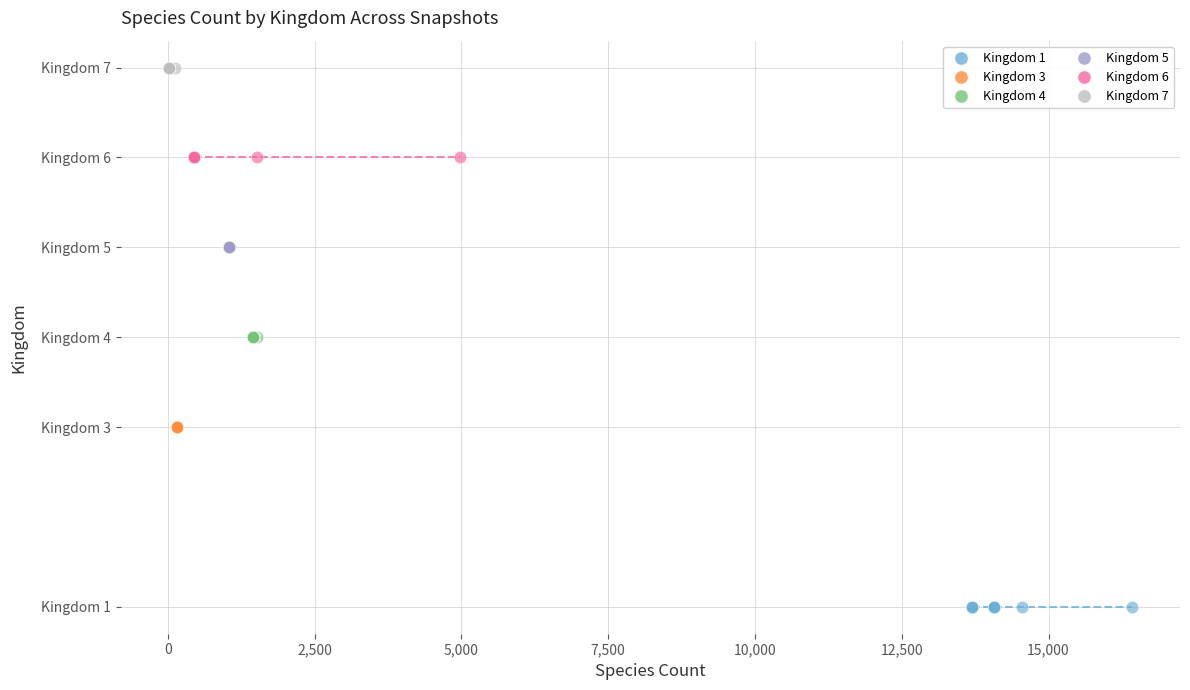

What are all the series names shown in the legend?

Kingdom 1, Kingdom 3, Kingdom 4, Kingdom 5, Kingdom 6, Kingdom 7